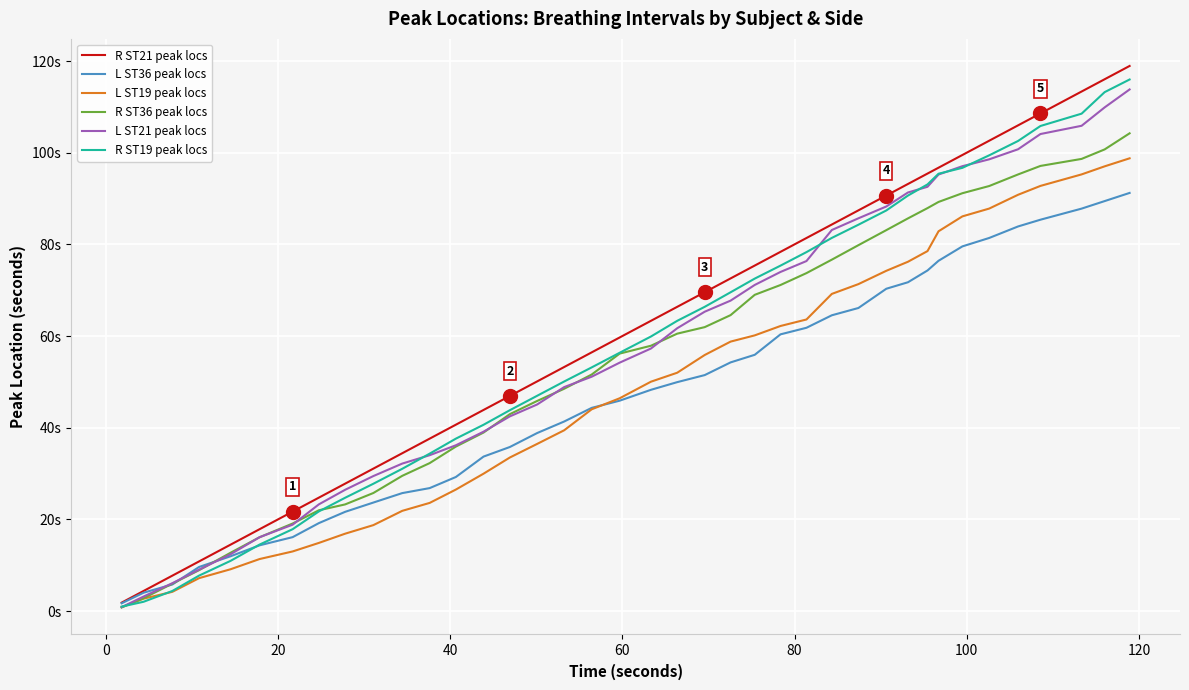

How many times do R ST36 peak locs and R ST19 peak locs cross each other?

2